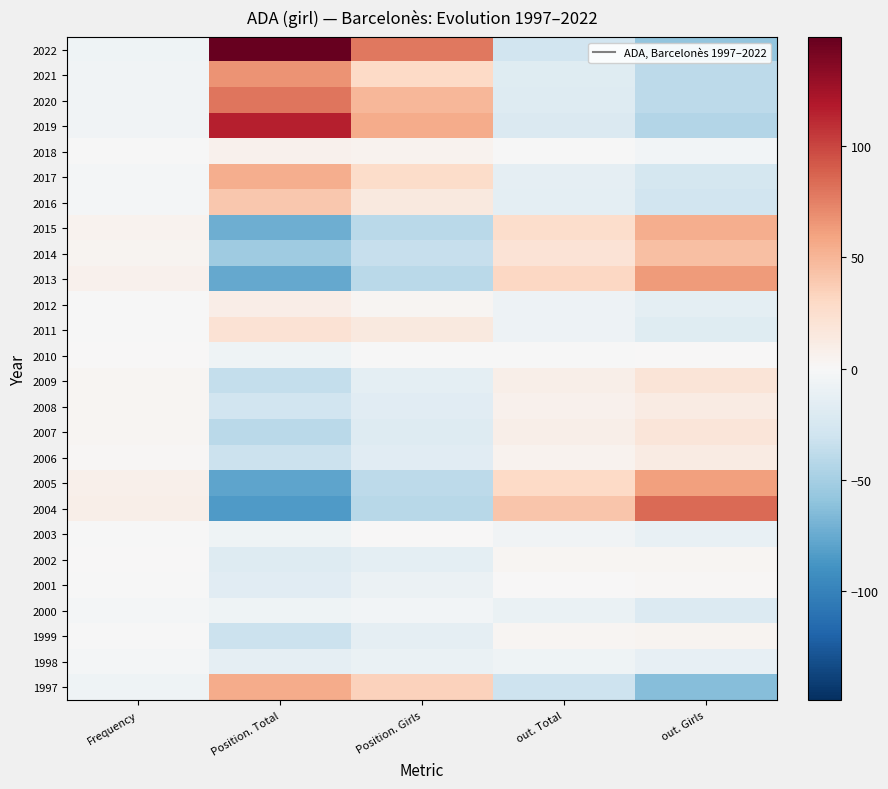

Rank the series by their maximum value, from highest to lowest.

2022, 2019, 2004, 2020, 2021, 2013, 2005, 1997, 2015, 2017, 2014, 2016, 2011, 2009, 2007, 2008, 2006, 2012, 2018, 1999, 2002, 2001, 2010, 2003, 2000, 1998